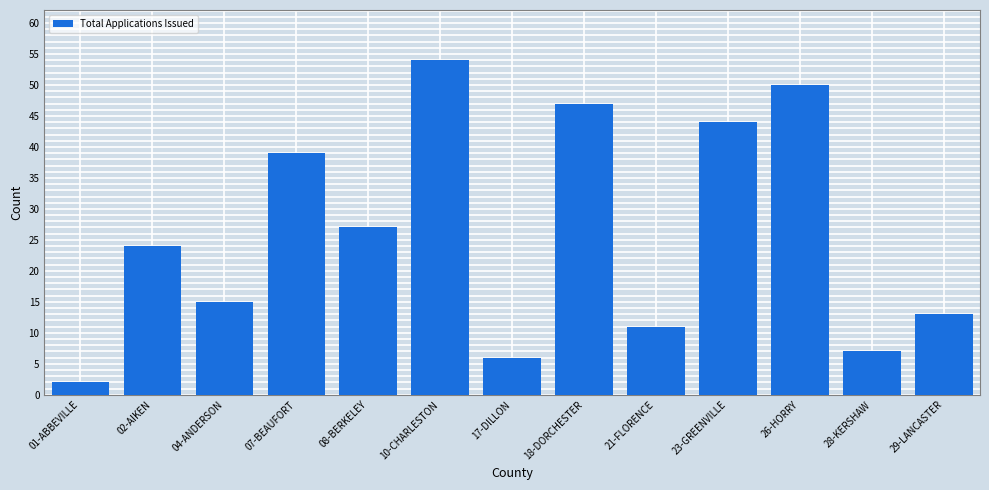

Rank the categories by value from lowest to highest.

01-ABBEVILLE, 17-DILLON, 28-KERSHAW, 21-FLORENCE, 29-LANCASTER, 04-ANDERSON, 02-AIKEN, 08-BERKELEY, 07-BEAUFORT, 23-GREENVILLE, 18-DORCHESTER, 26-HORRY, 10-CHARLESTON